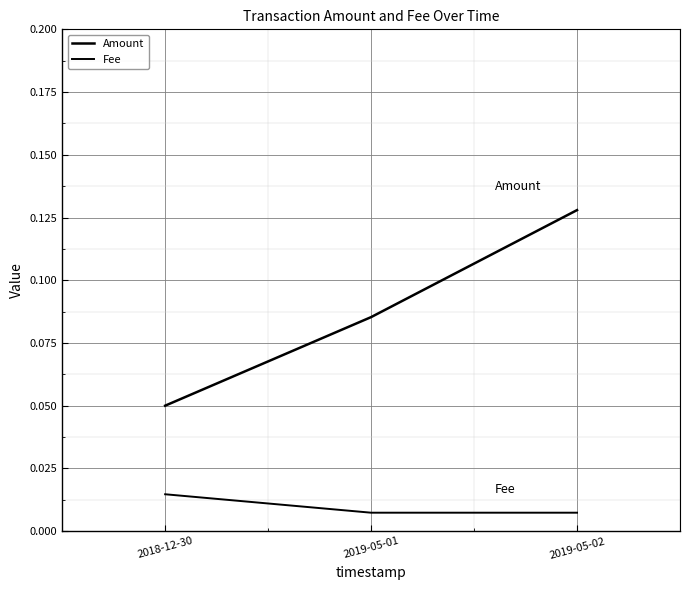

Which category has the highest value in the Amount series?

2019-05-02